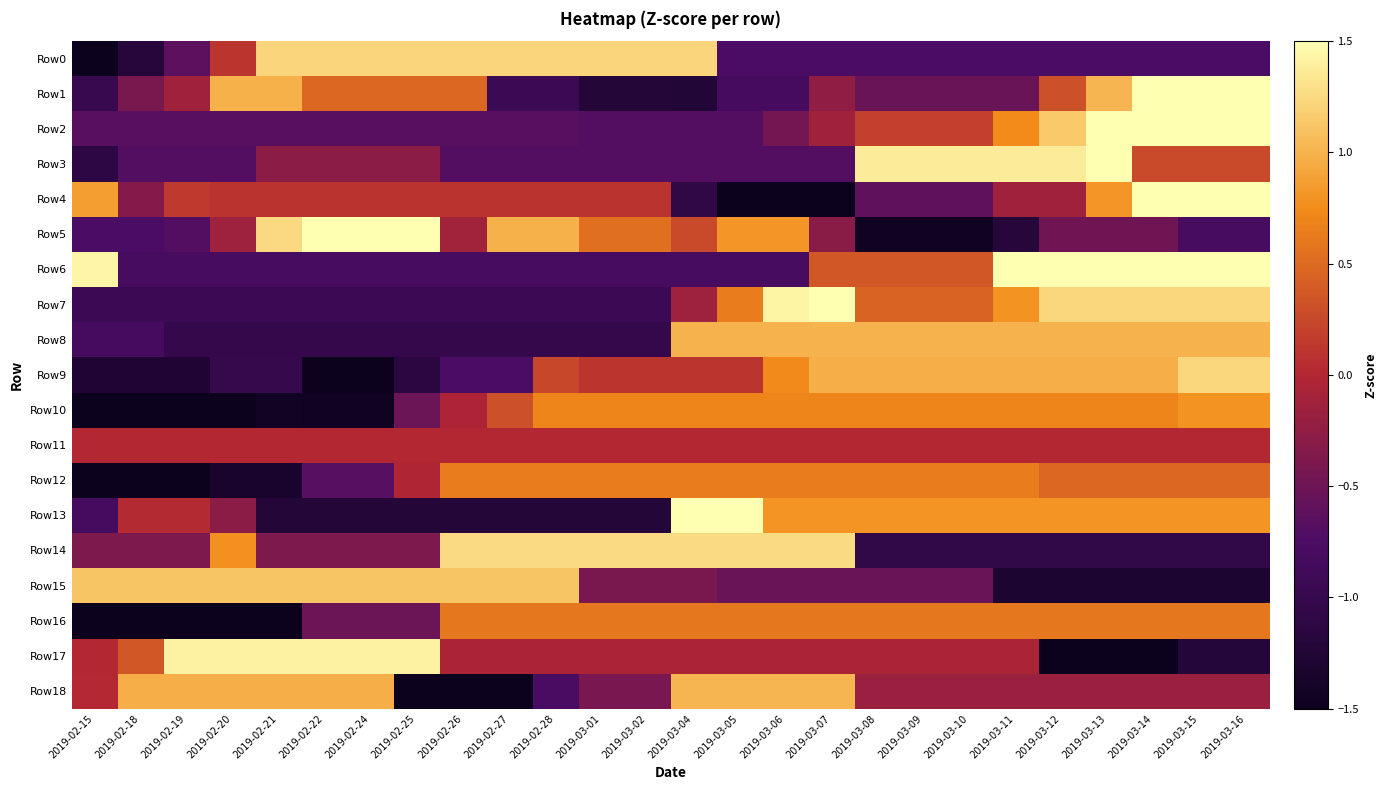

Which series has the widest spread of values?

Row4